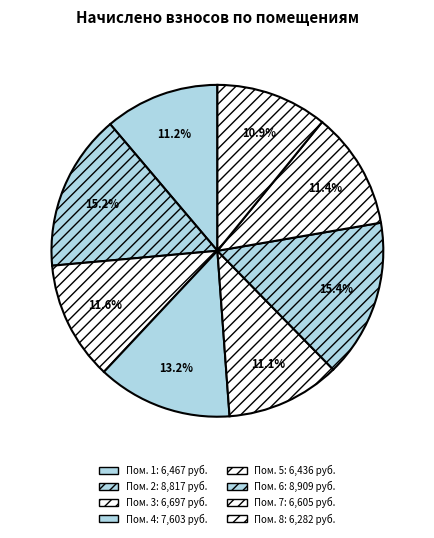

Count the number of slices in the pie.

8